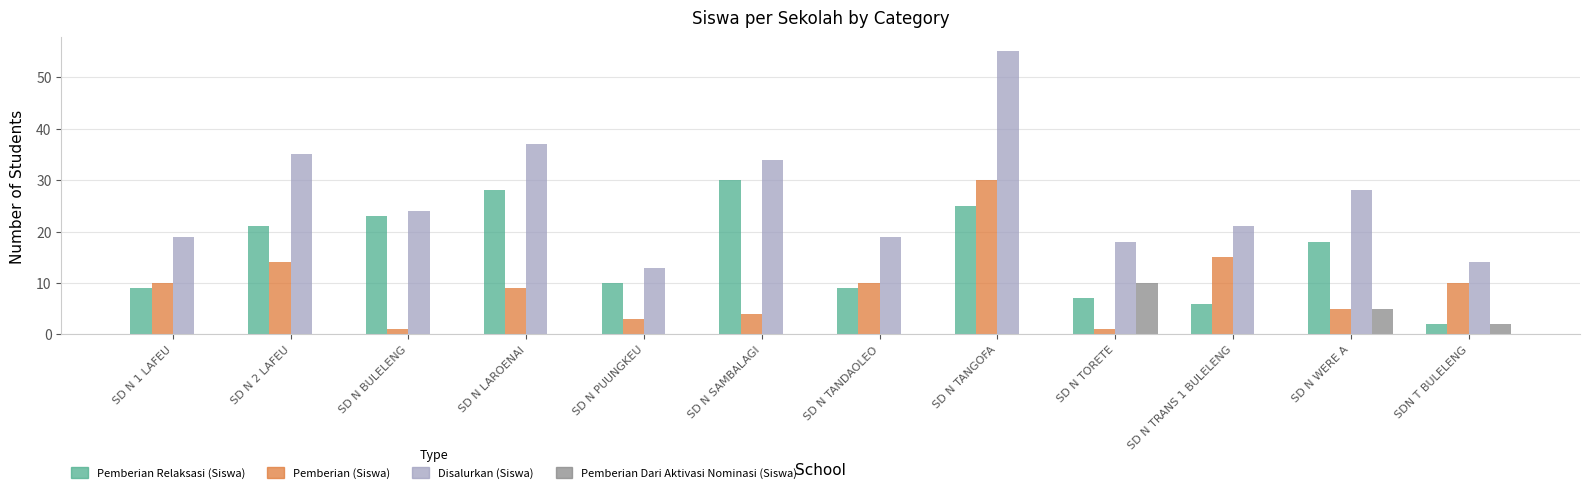

Count the number of data series in this chart.

4